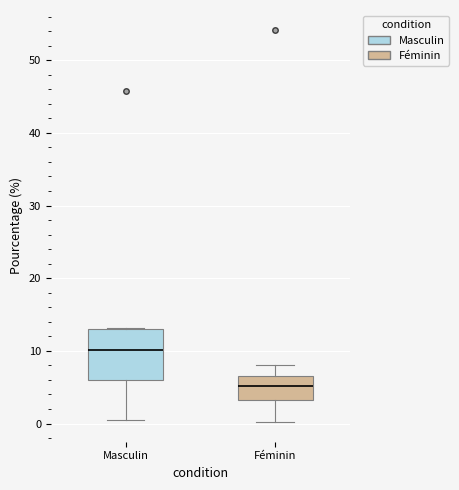

Where does the median line of the box for Masculin sit on the y-axis? The values are not printed on the chart, so give them approximately, as read against the axis.

10